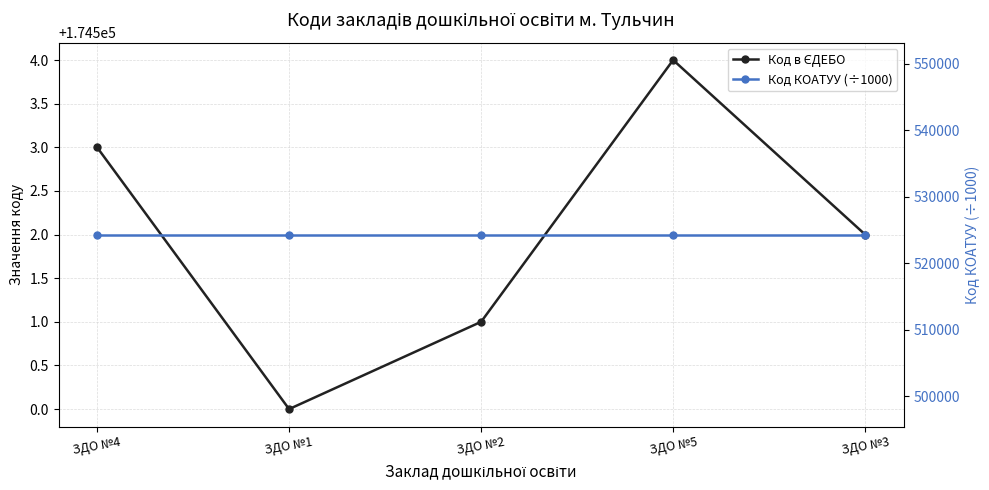

The value of Код КОАТУУ (÷1000) at ЗДО №5 is 524310.1. True or false?

True